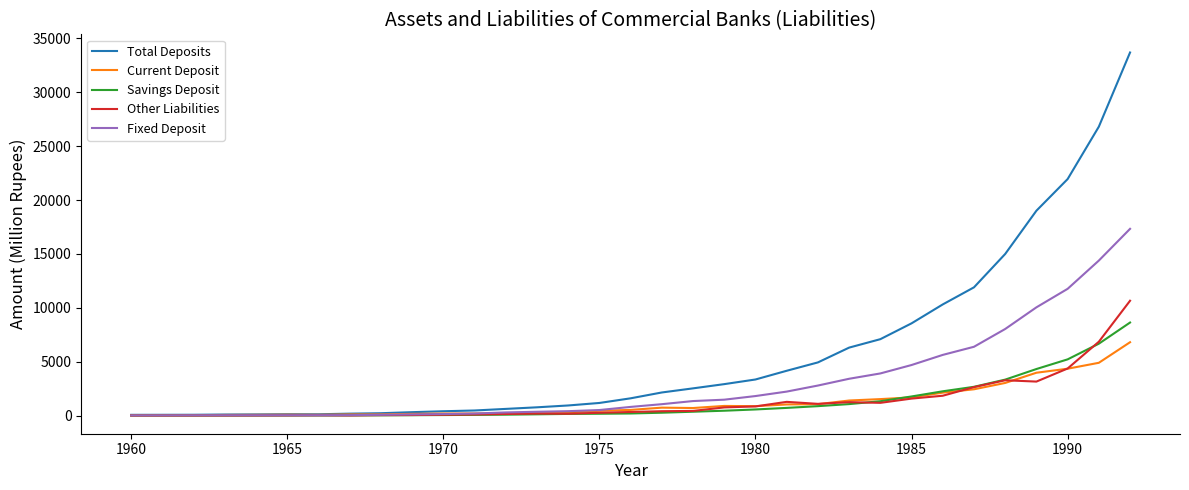

What is the maximum value for Fixed Deposit?

17326.3